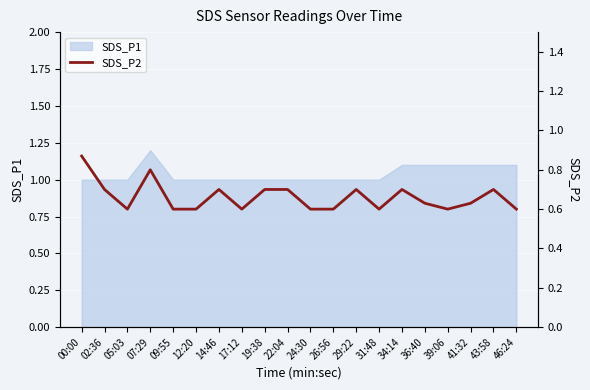

What is the smallest value displayed?

0.6